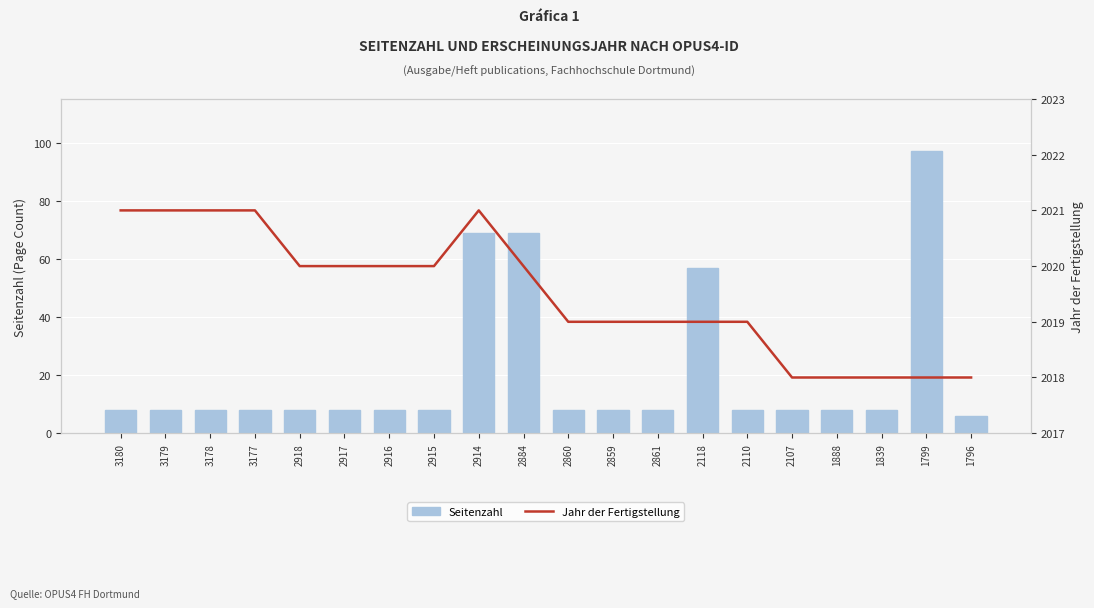

What is the sum of all Jahr der Fertigstellung values?

40390